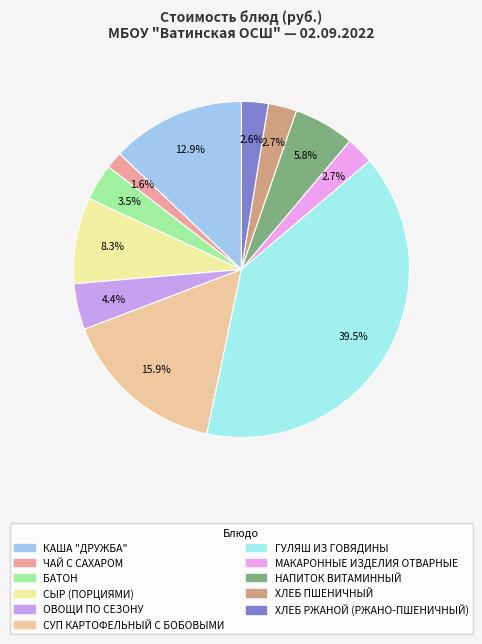

True or false: ОВОЩИ ПО СЕЗОНУ accounts for 19% of the total.

False